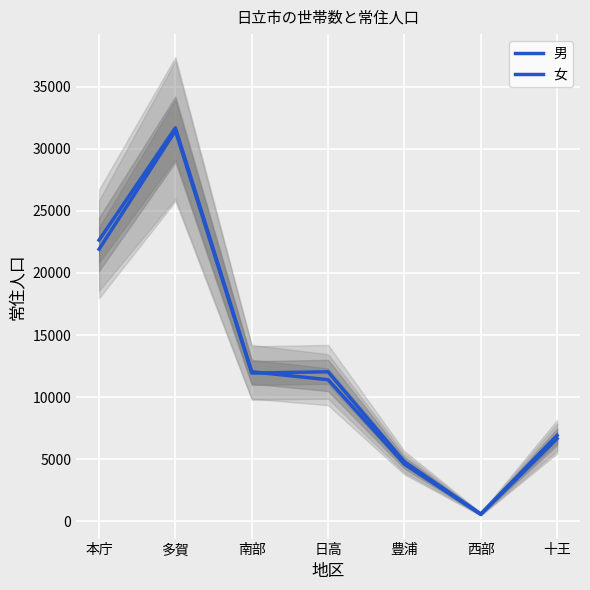

What is the difference between the maximum and second lowest values in the 女 series?

26654